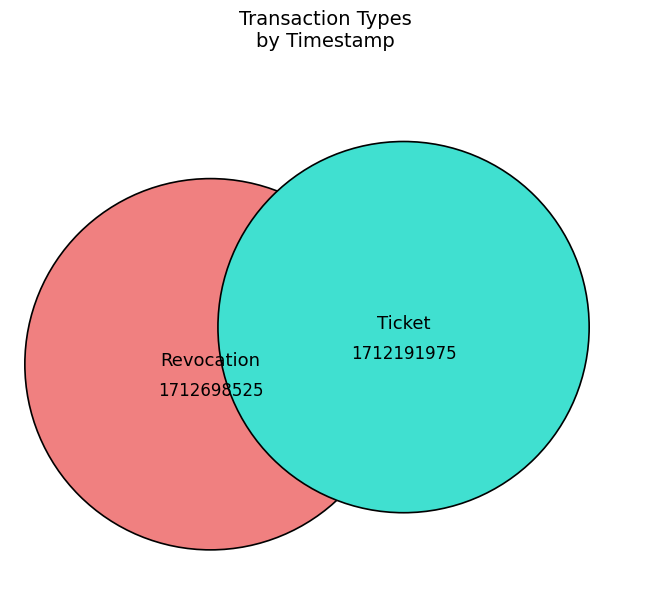

How many slices are in this pie chart?

2